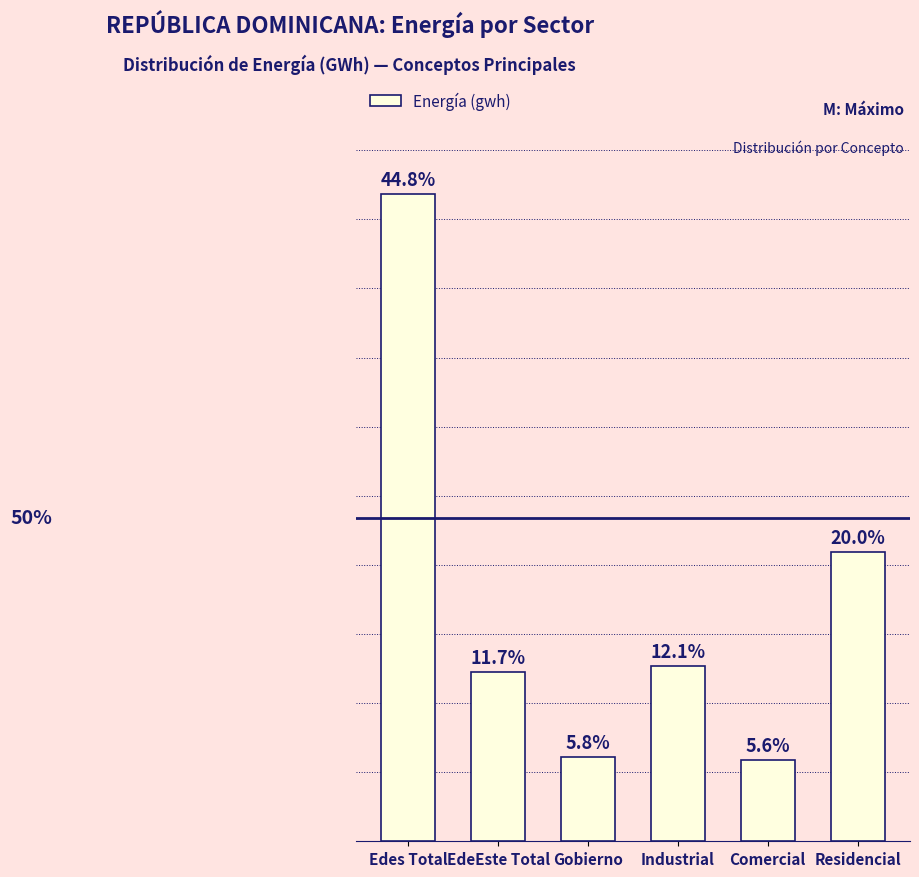

What is the approximate value at Residencial?

4182.6